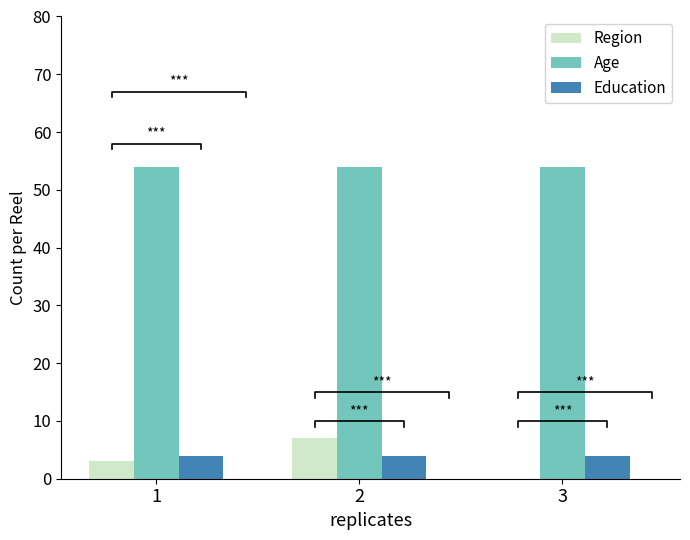

What is the sum of all Age values?

162